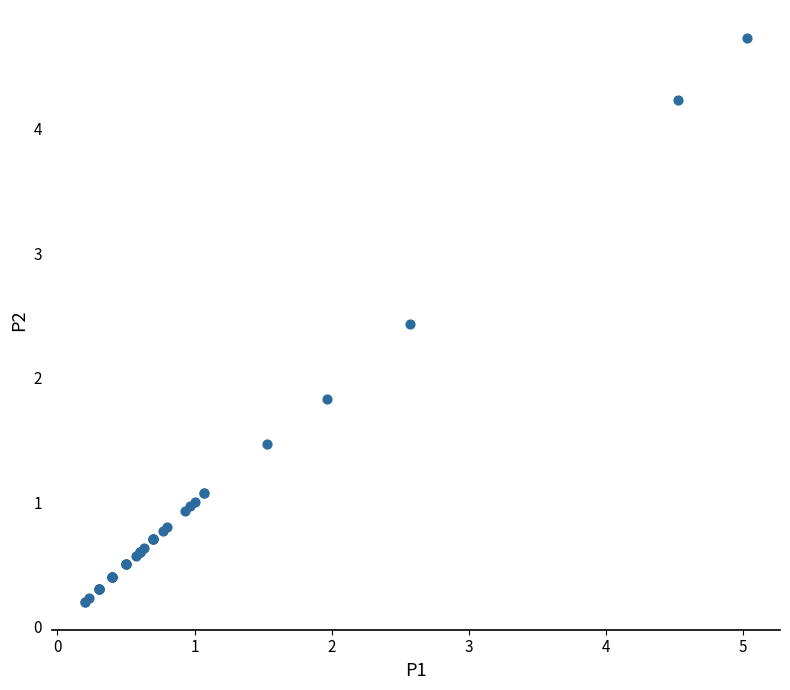

What Y value in the scatter plot is closest to 2?

1.8